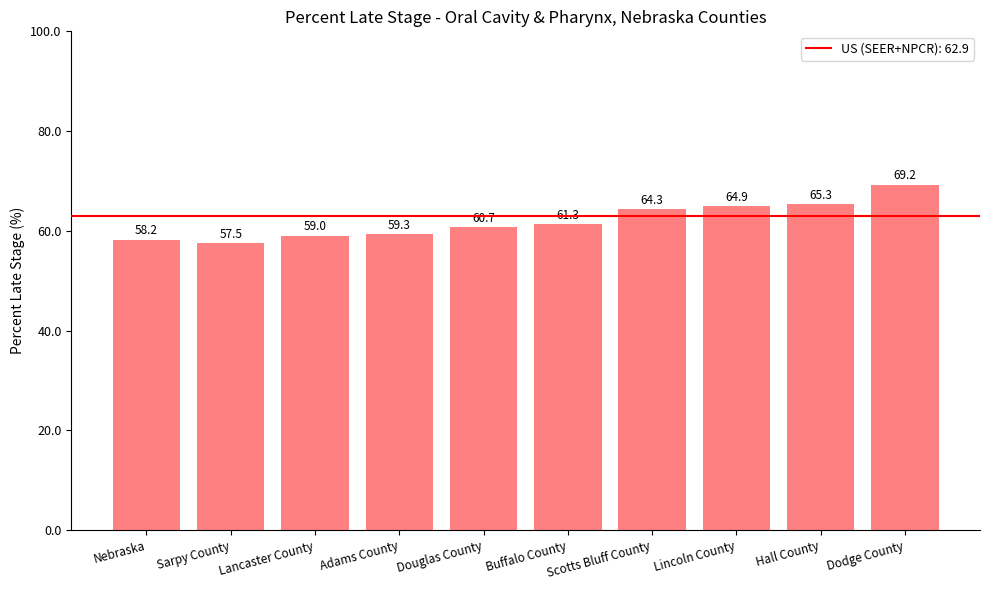

How many data points are less than 61?

5